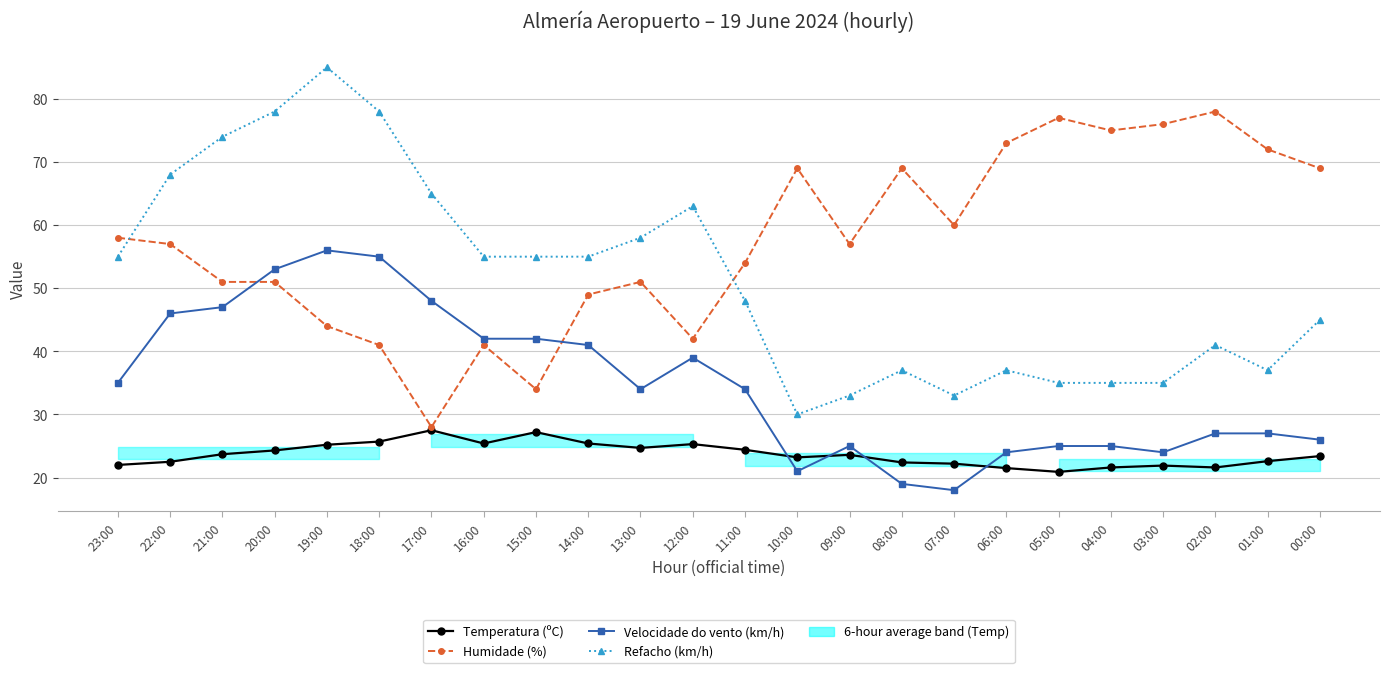

Rank the series by their maximum value, from lowest to highest.

Temperatura (ºC), Velocidade do vento (km/h), Humidade (%), Refacho (km/h)